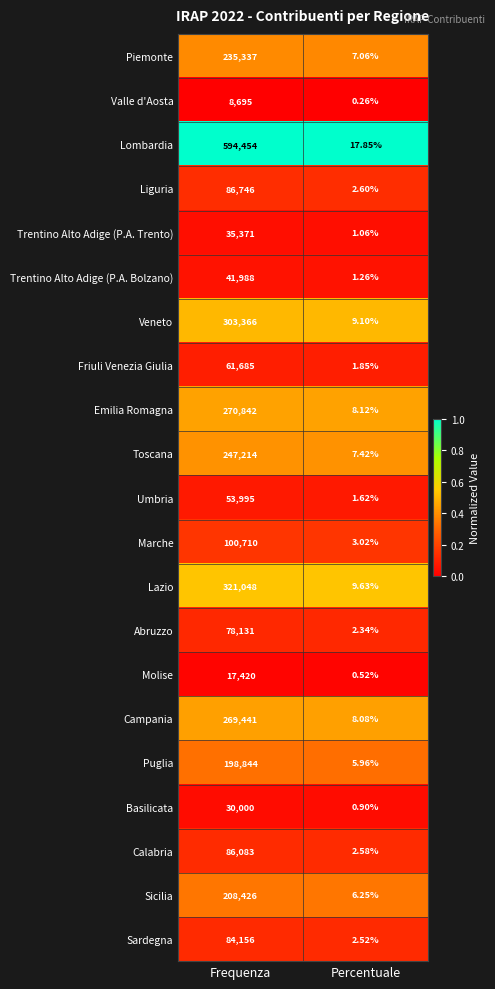

What is the spread (max minus min) of values at Percentuale?

17.6